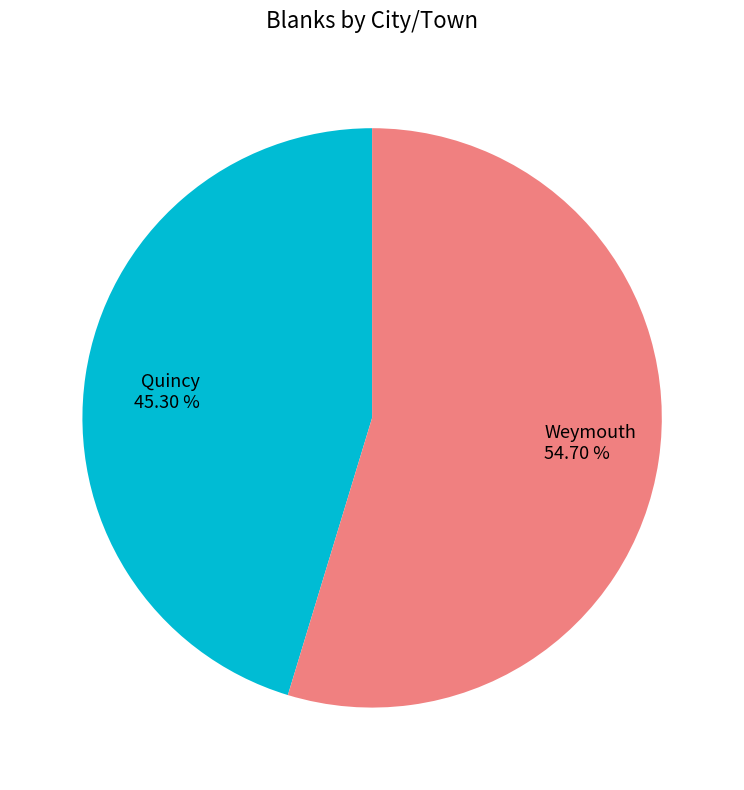

What percentage is the Quincy slice, to the nearest percent?

45%